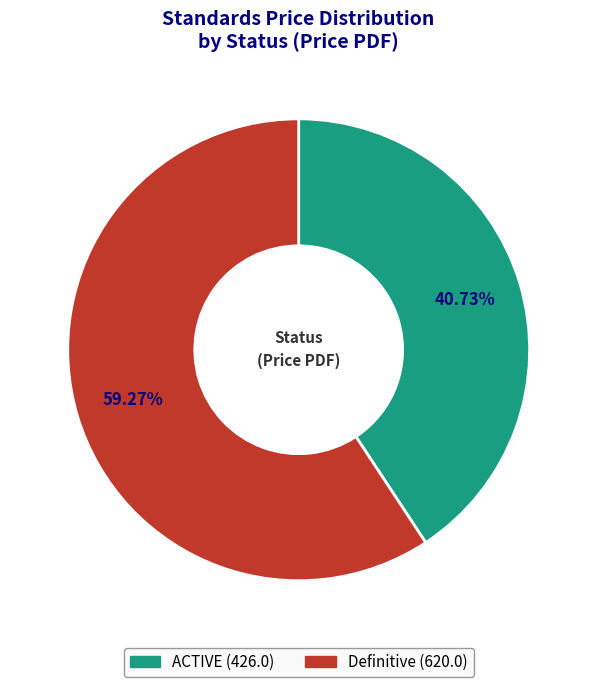

To the nearest percent, what is the average slice percentage?

50%